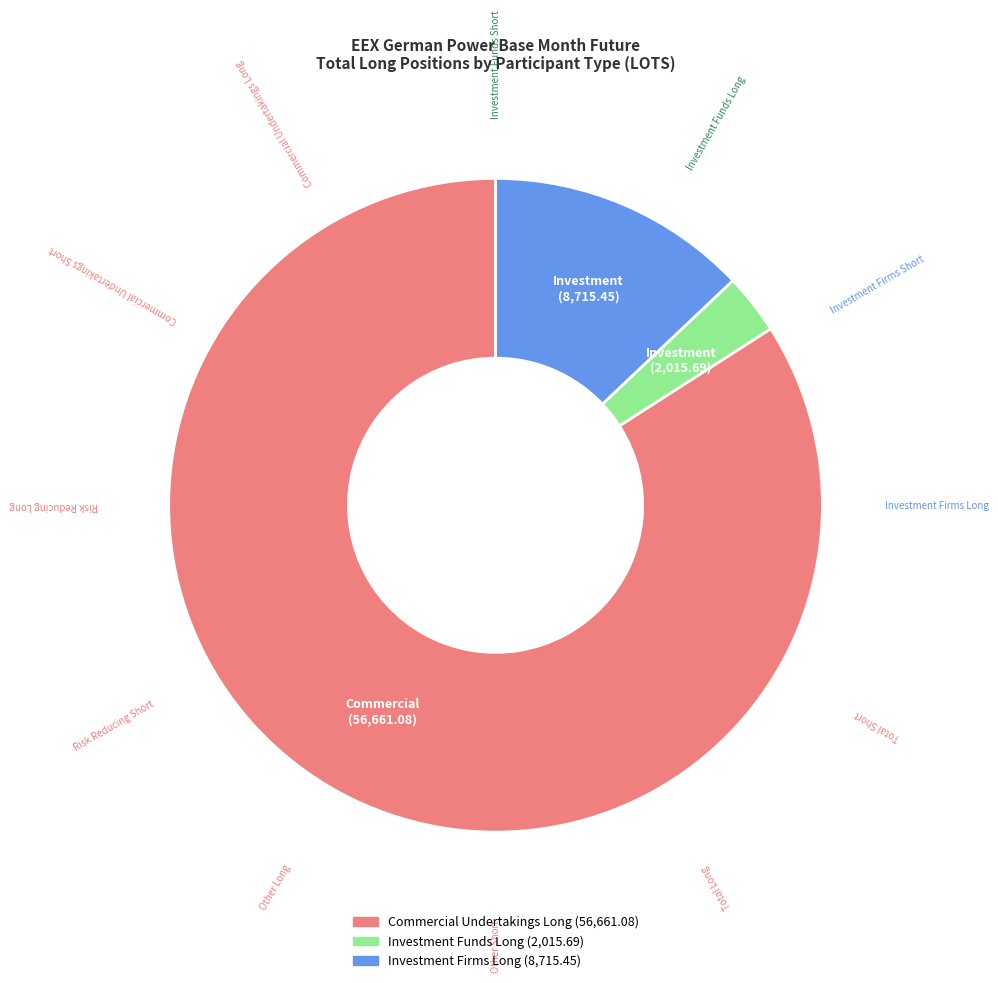

Is there a majority slice in this chart?

Yes